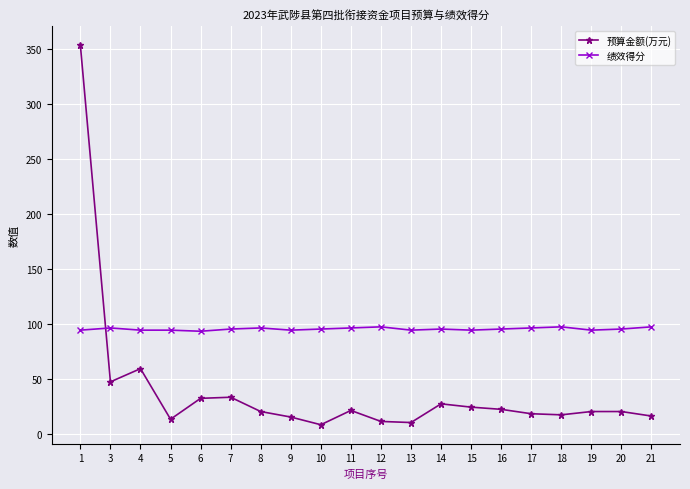

What is the sum of all 预算金额(万元) values?

785.9